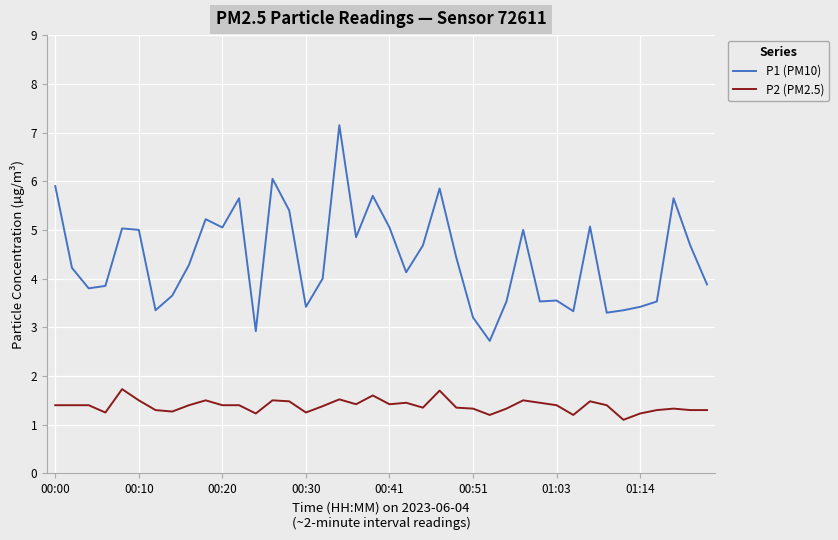

List the series in order of their overall mean, highest first.

P1 (PM10), P2 (PM2.5)